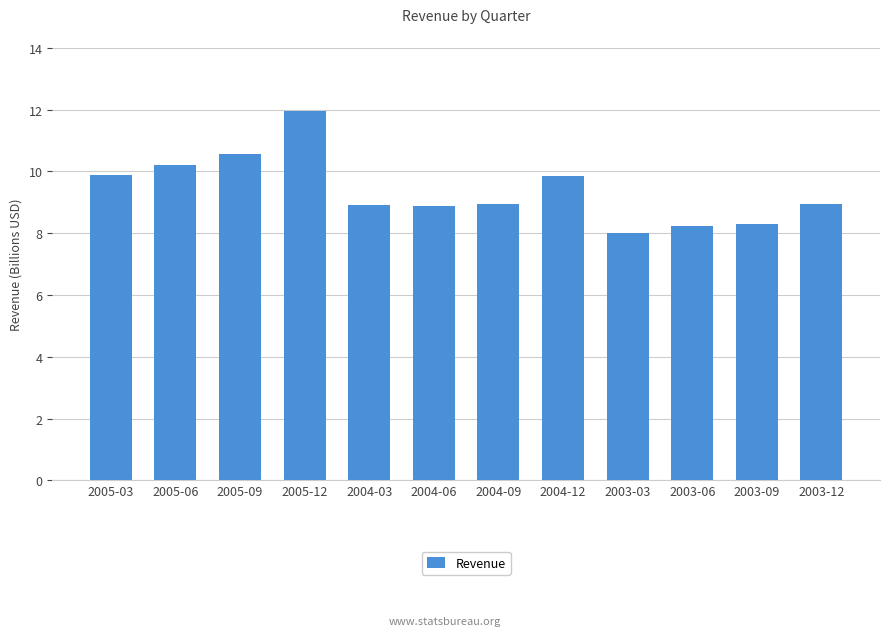

What is the maximum value shown in the chart?

11954000000